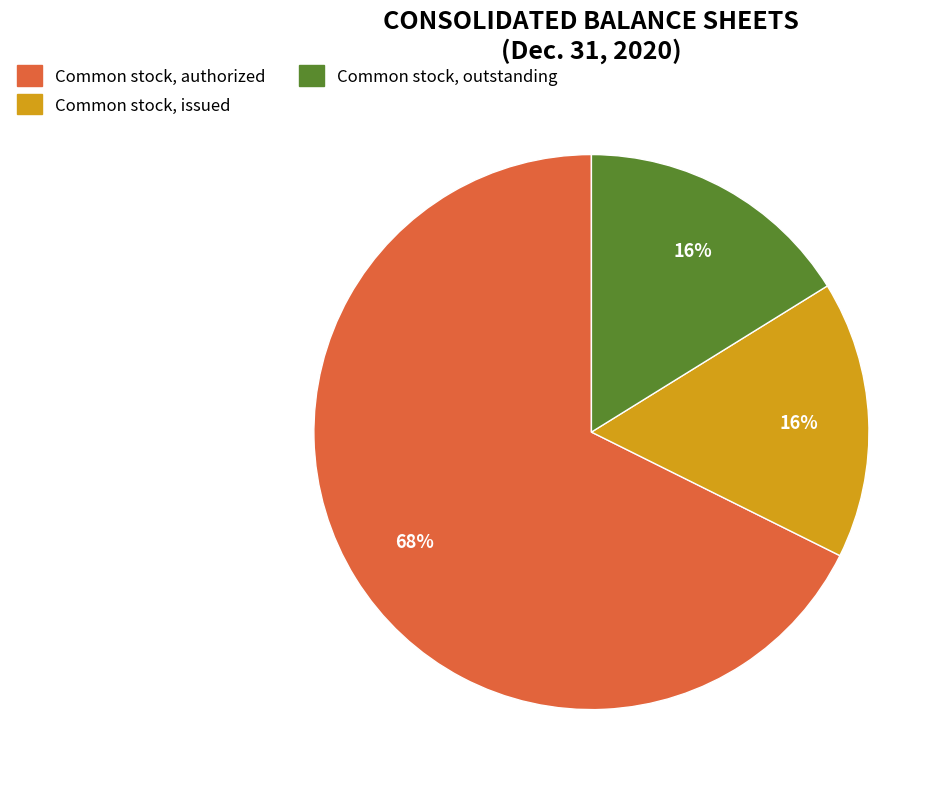

Do Common stock, outstanding and Common stock, authorized together represent more than half of the pie?

Yes